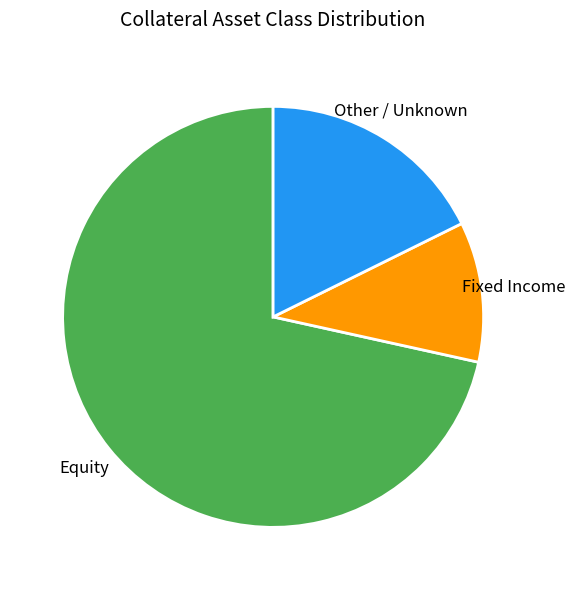

How many slices are in this pie chart?

3